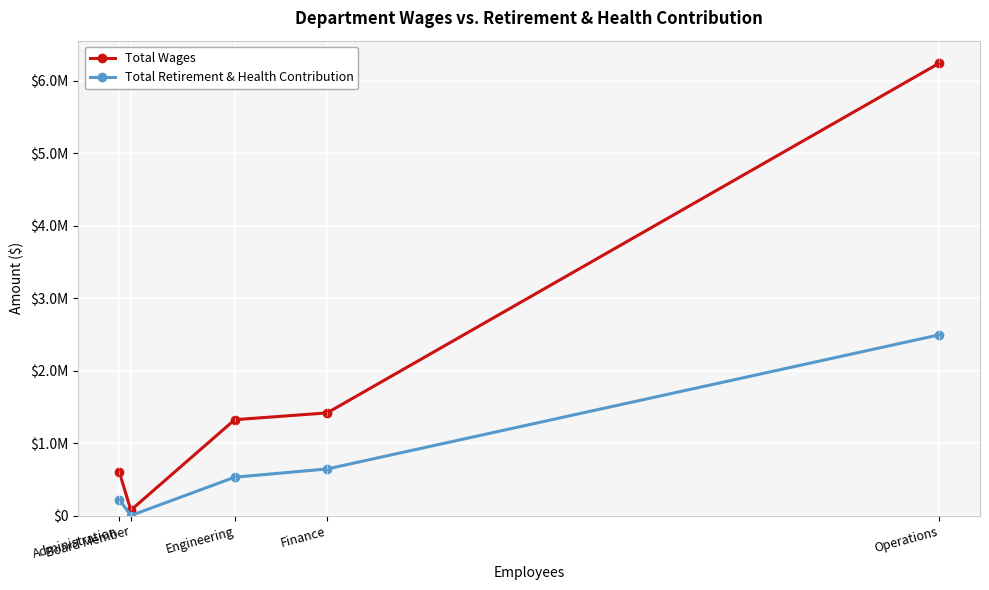

Does the chart have visible grid lines?

Yes